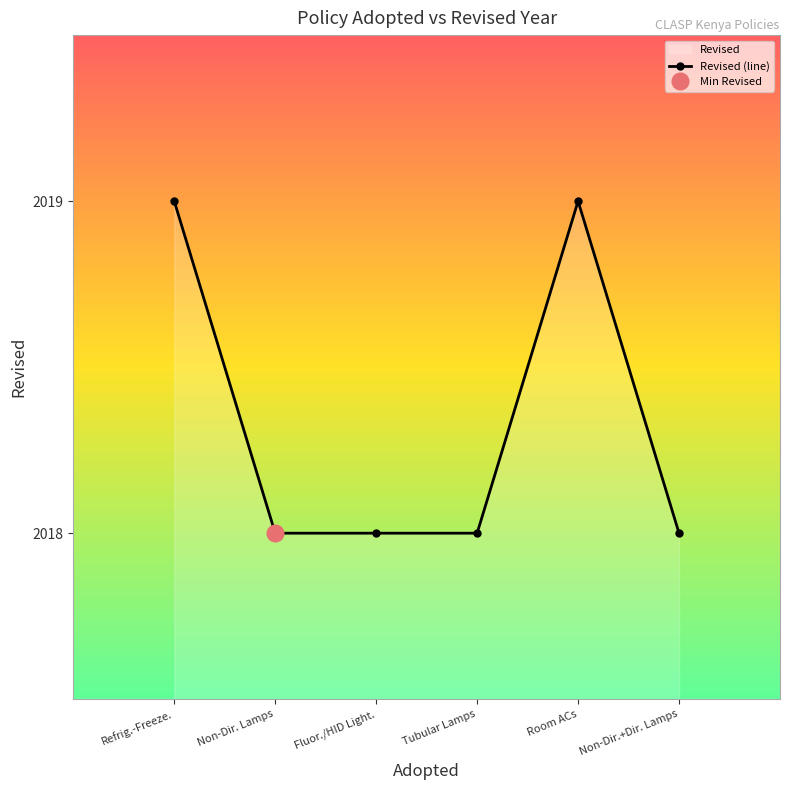

What is the value of the 5th point from the left?

2019